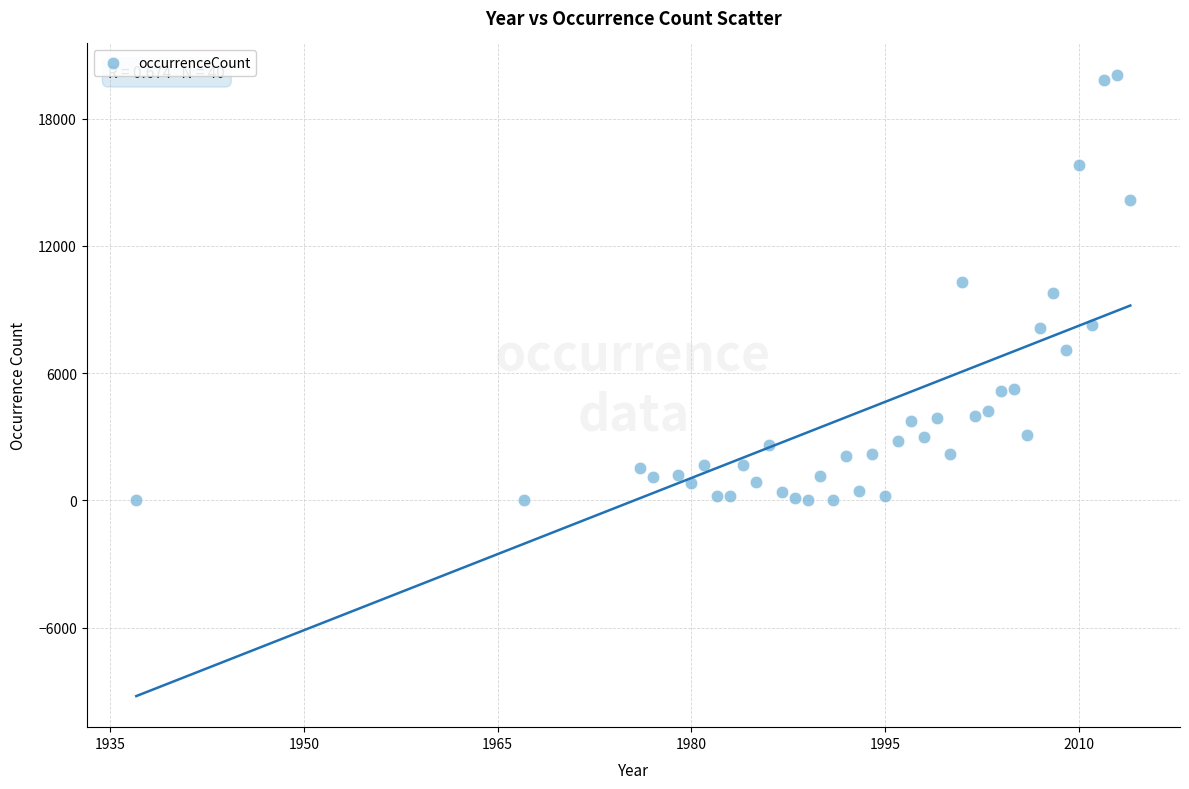

What is the range of Y values (max minus min)?

20077